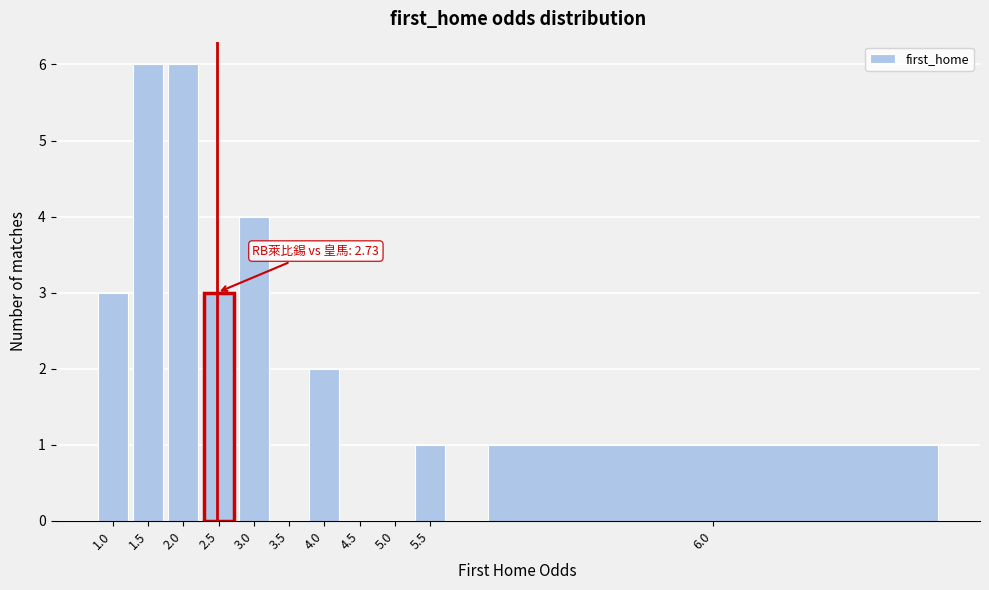

Reading left to right, what are all the values shown in this chart?

1.0=3	1.5=6	2.0=6	2.5=3	3.0=4	3.5=0	4.0=2	4.5=0	5.0=0	5.5=1	6.0=1